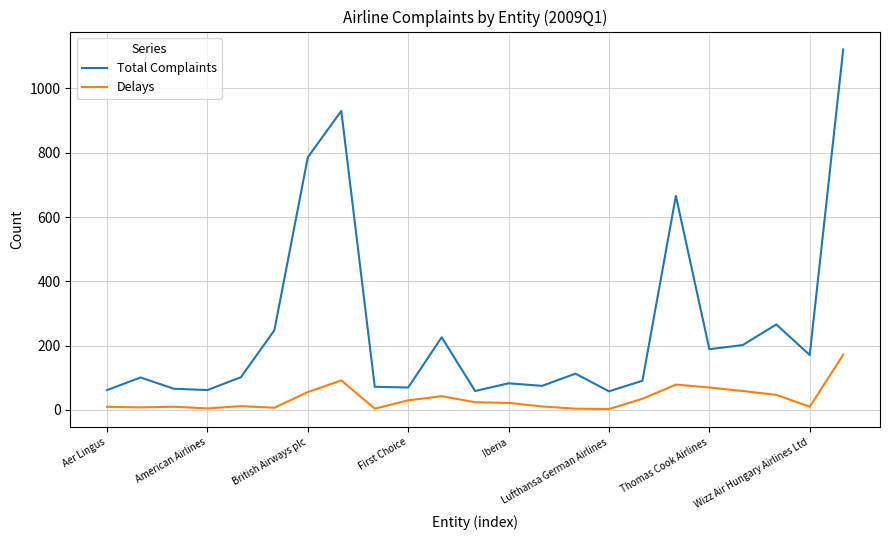

Rank the series by their average value, from lowest to highest.

Delays, Total Complaints